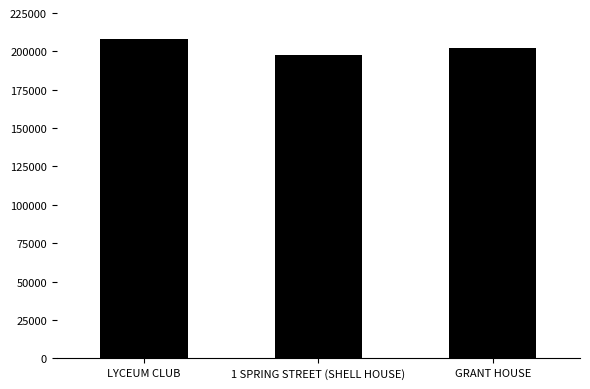

What is the change in value from LYCEUM CLUB to GRANT HOUSE?

-6344